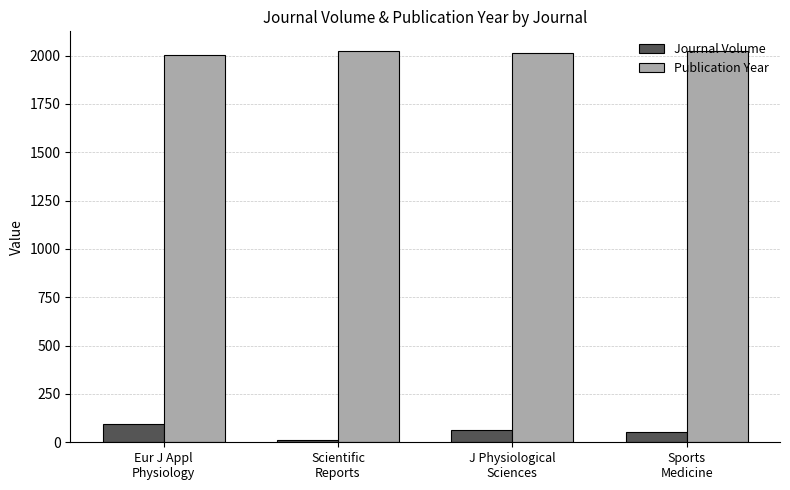

List the series in order of their peak value, highest first.

Publication Year, Journal Volume